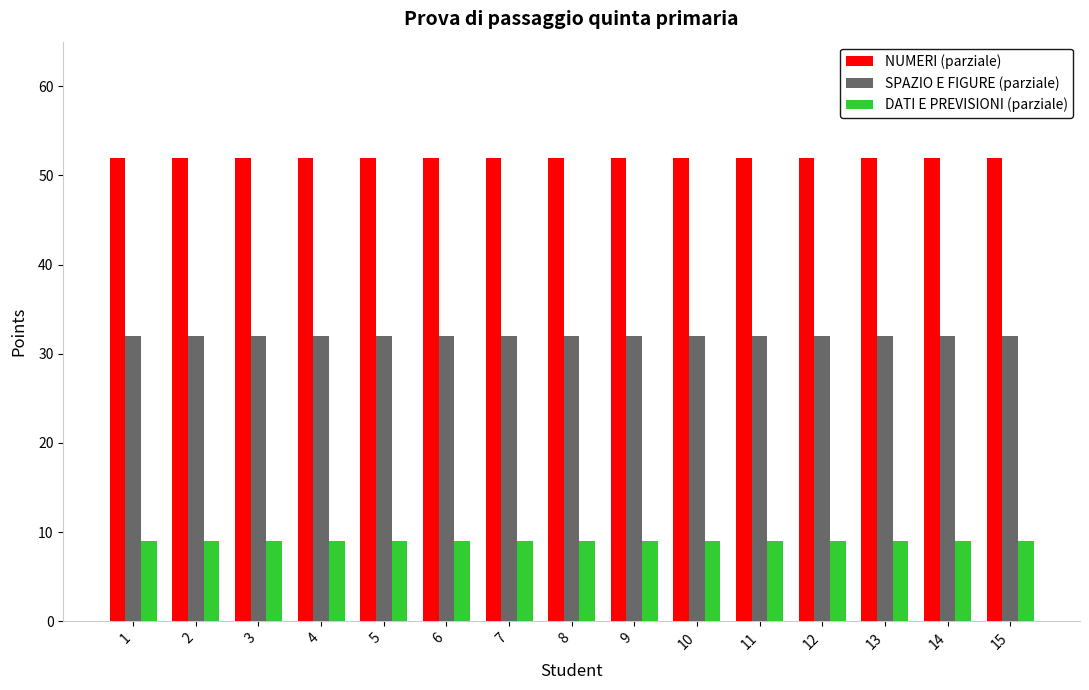

What is the spread (max minus min) of values at 14?

43